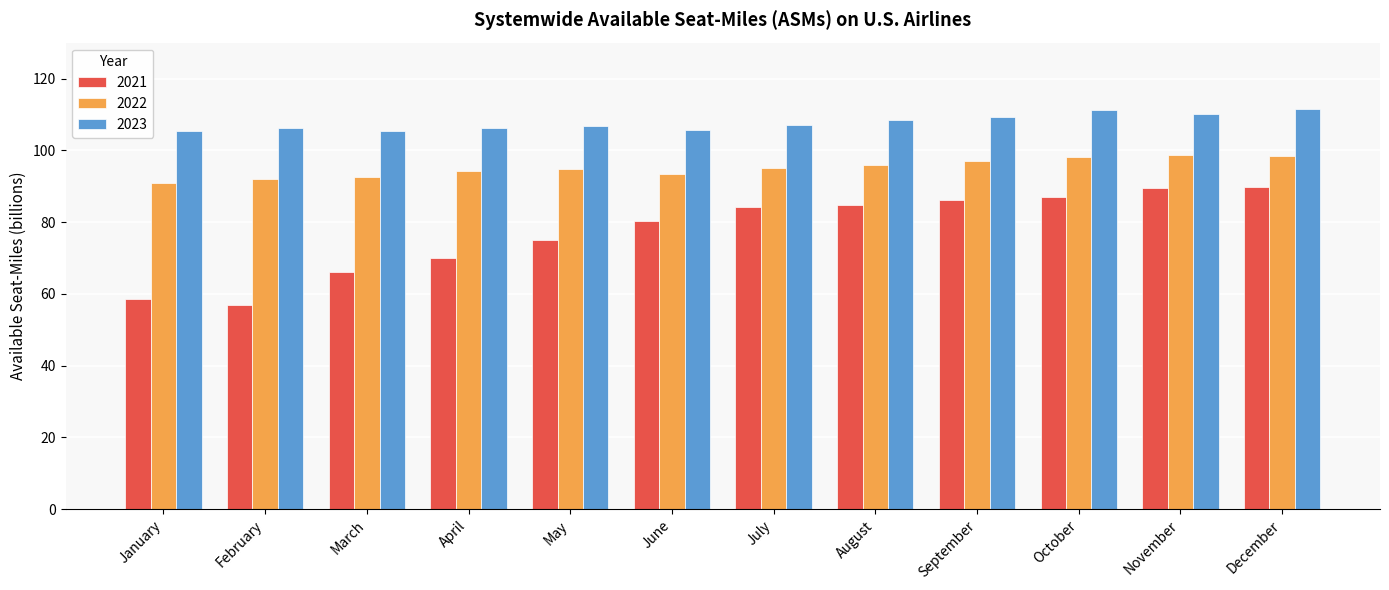

Which category has the lowest value in the 2022 series?

January